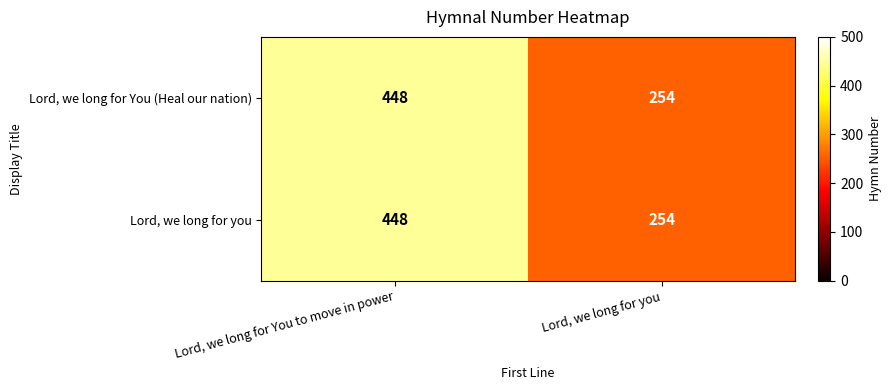

Rank the categories by Lord, we long for you value from highest to lowest.

Lord, we long for You to move in power, Lord, we long for you